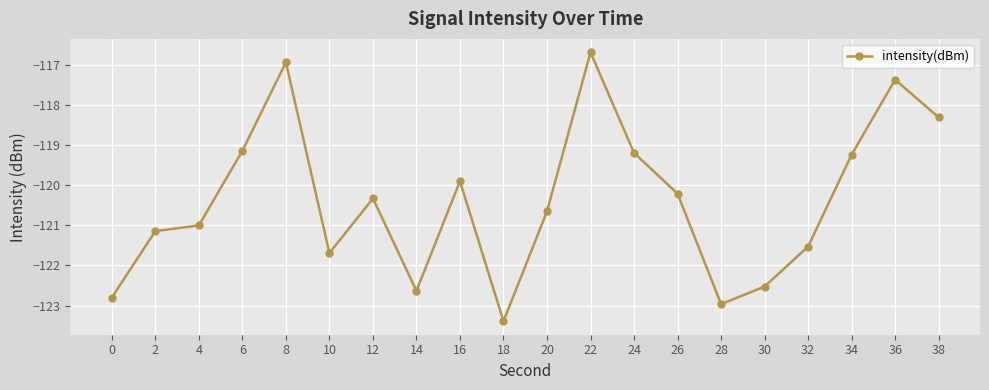

Reading right to left, what are all the values shown in this chart?

-118.3	-117.4	-119.2	-121.5	-122.5	-123.0	-120.2	-119.2	-116.7	-120.7	-123.4	-119.9	-122.6	-120.3	-121.7	-116.9	-119.1	-121.0	-121.1	-122.8